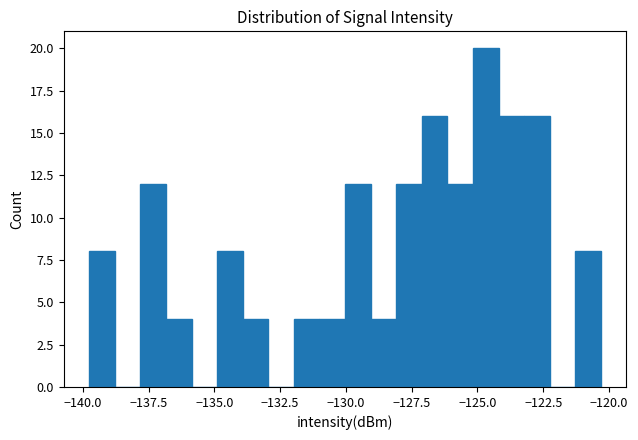

Around what value on the x-axis is the tallest bar? Give the approximate position of its centre, as read against the axis.

-124.5